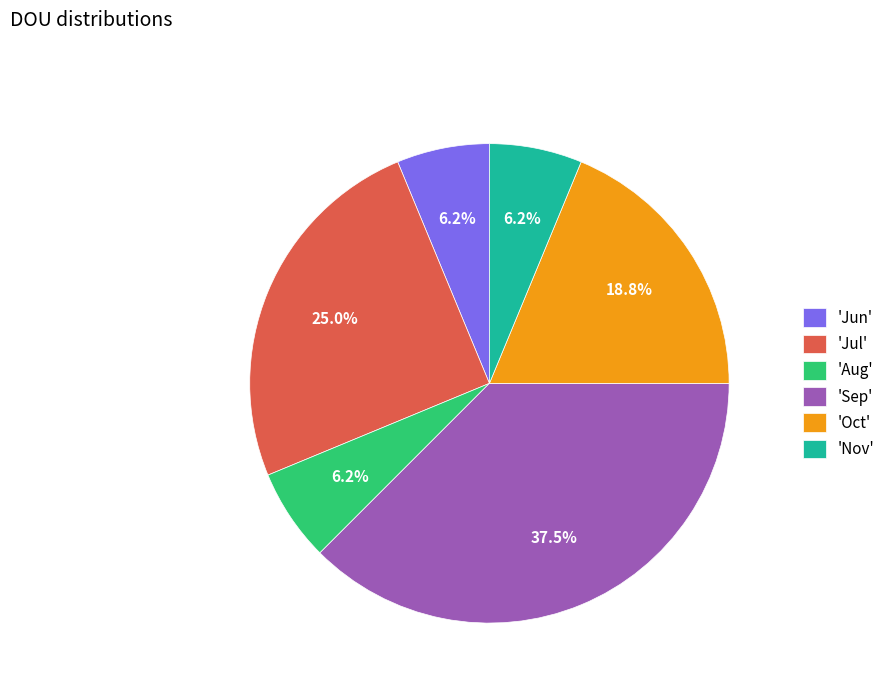

Between 'Aug' and 'Sep', which is larger?

'Sep'